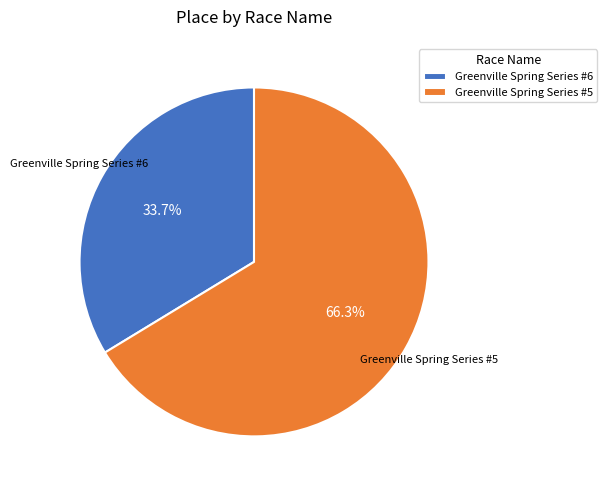

Is the sum of Greenville Spring Series #5 and Greenville Spring Series #6 greater than half?

Yes